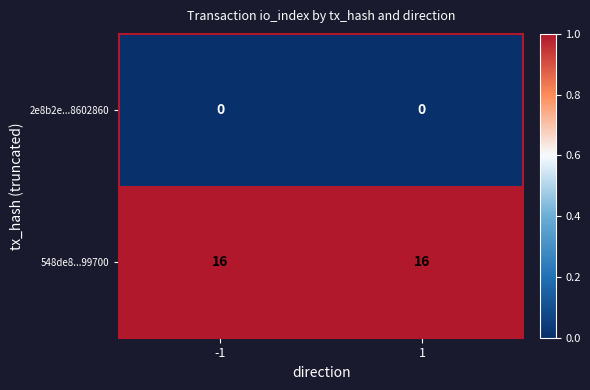

Reading left to right, transcribe all the data shown in this chart.

2e8b2e...8602860: -1=0	1=0
548de8...99700: -1=16	1=16